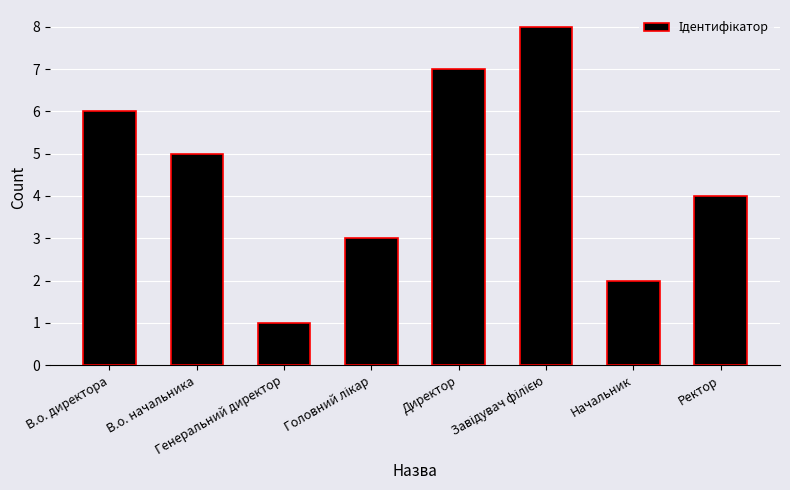

What is the value of the 8th bar from the left?

4